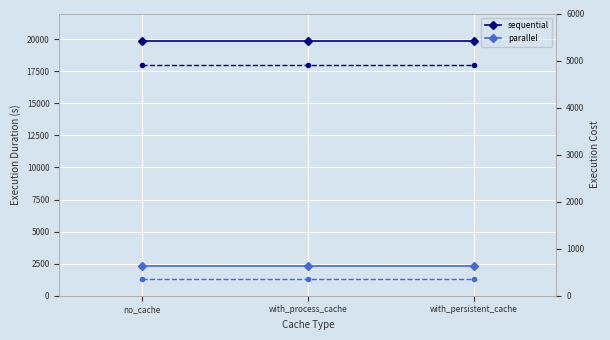

The value of parallel at with_process_cache is 2328.4. True or false?

True